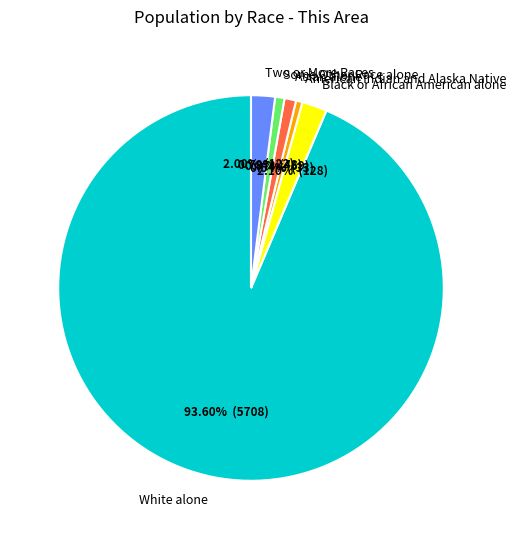

How many segments does this pie chart have?

6